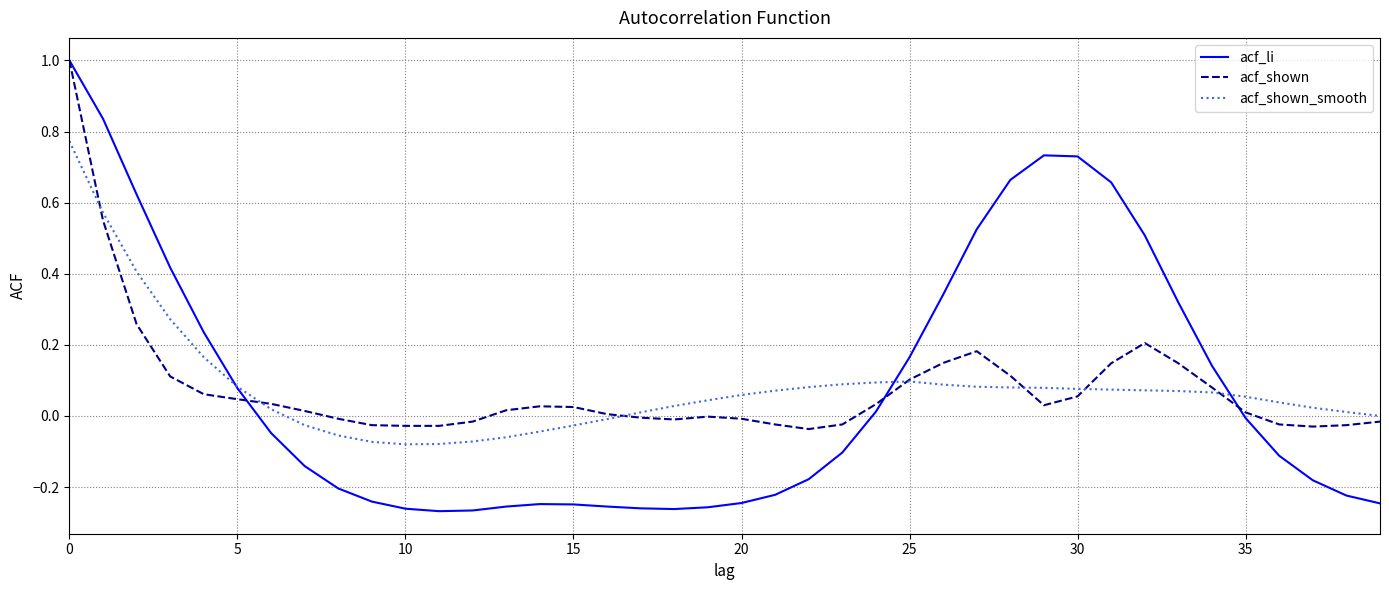

Which series has the widest spread of values?

acf_li